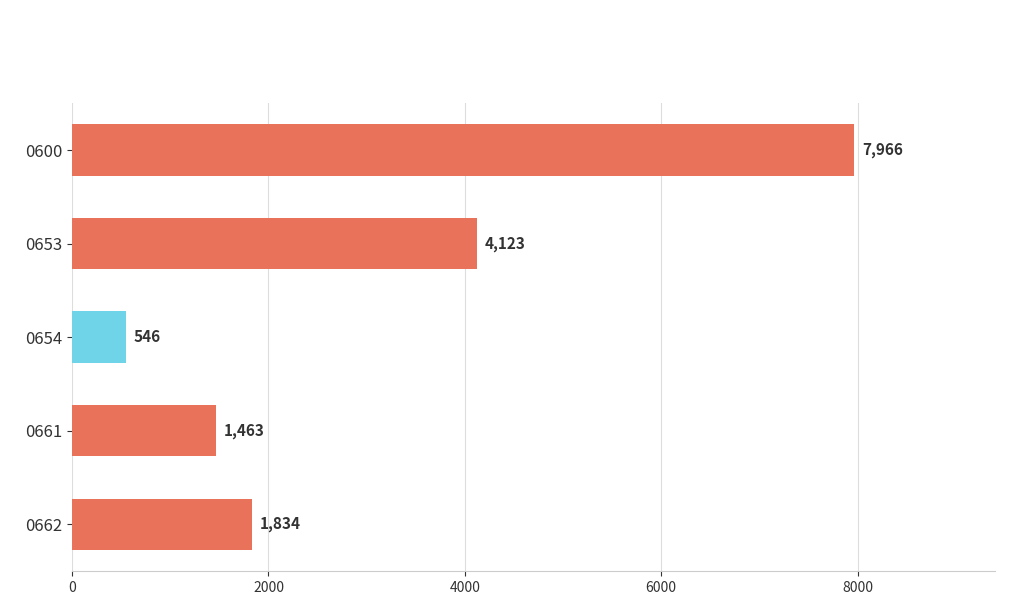

What is the average value?

3186